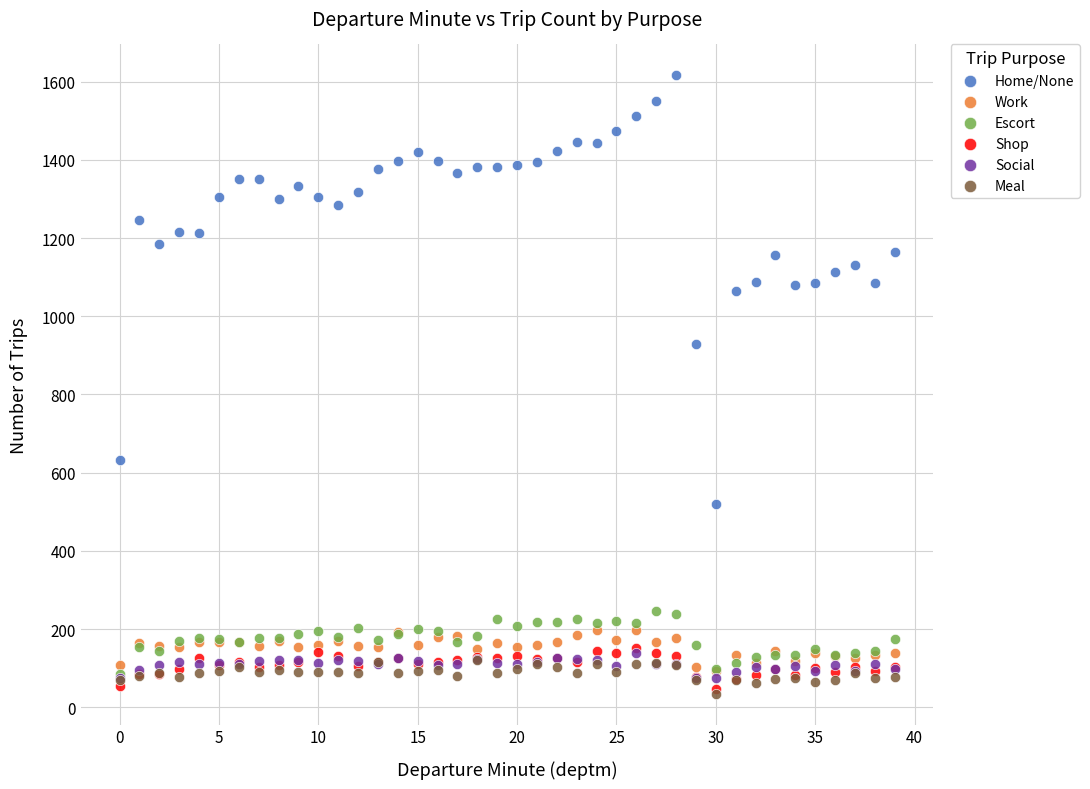

Across all series, what Y value is closest to 825?

930